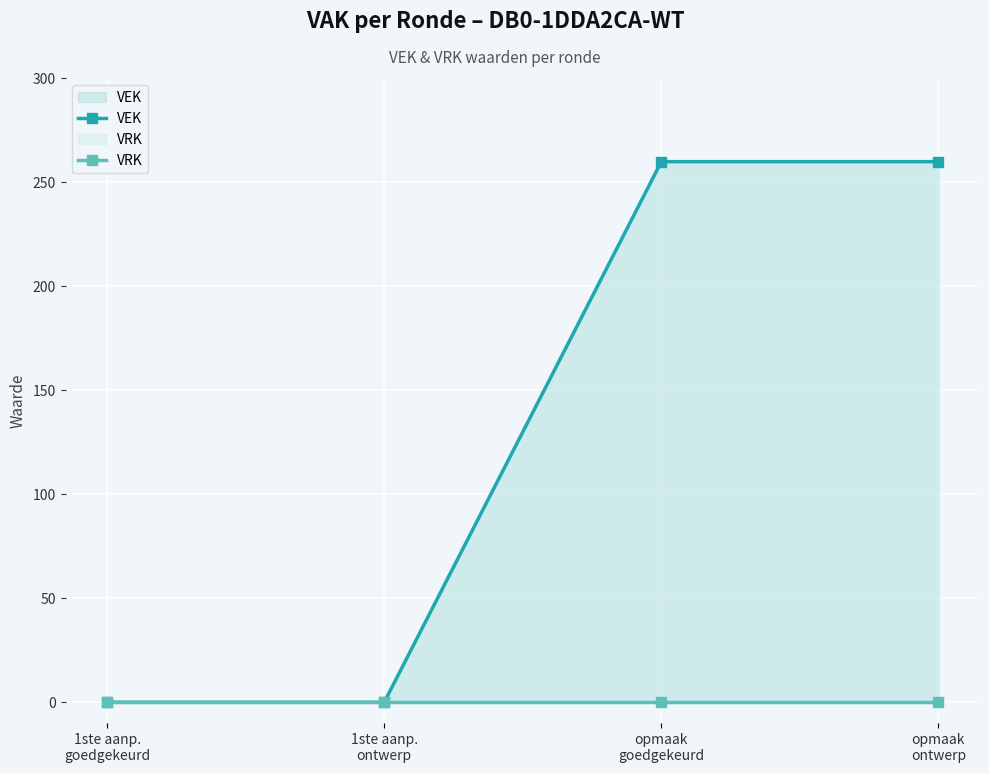

What are all the series names shown in the legend?

VEK, VRK